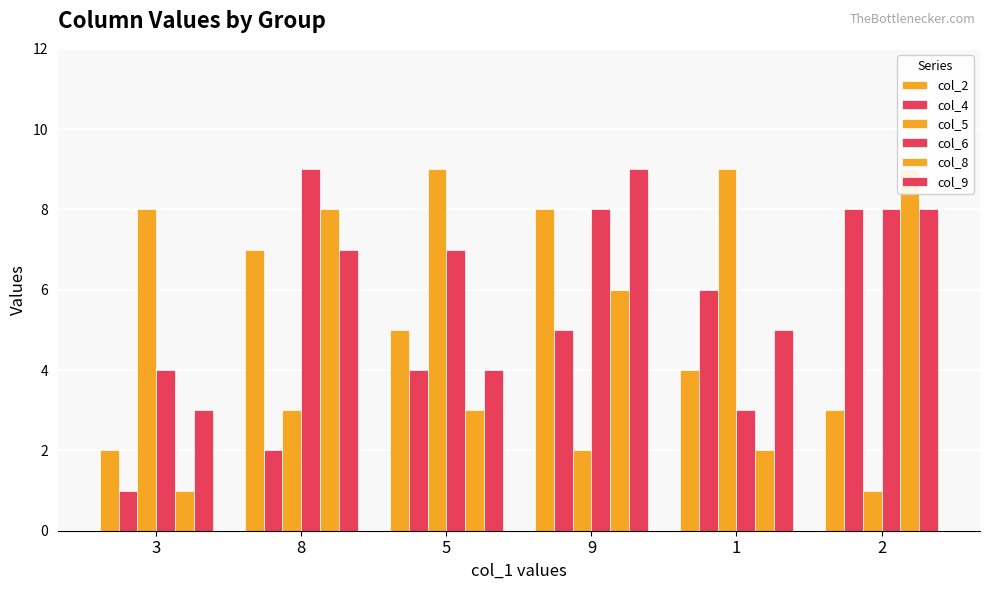

Which series has the largest range (max minus min)?

col_5